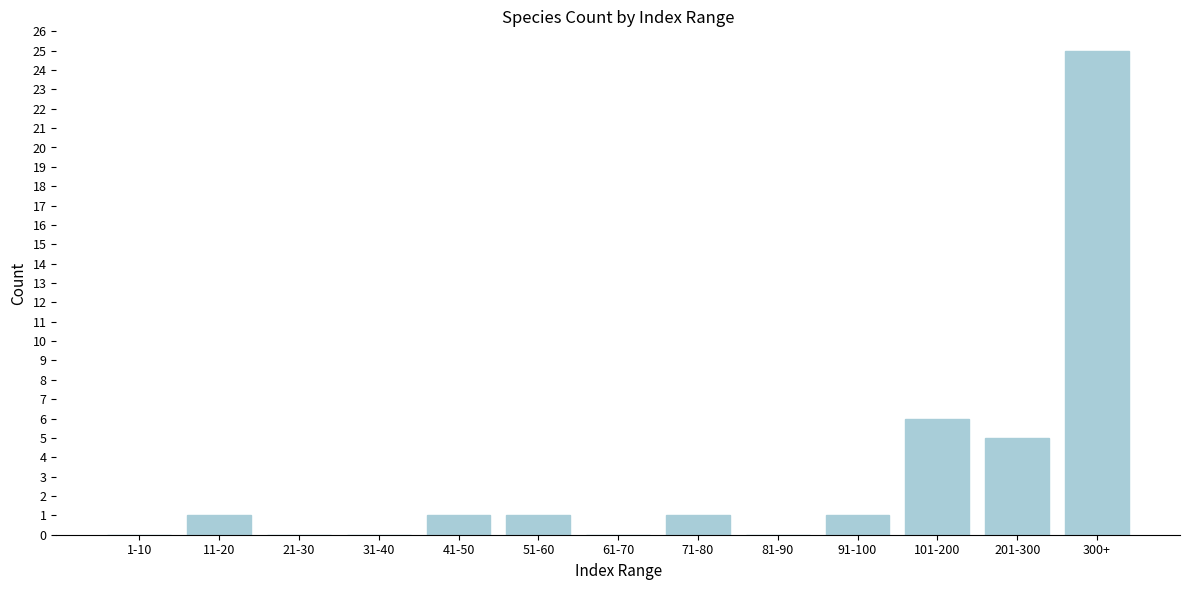

Reading left to right, what are all the values shown in this chart?

1-10=0	11-20=1	21-30=0	31-40=0	41-50=1	51-60=1	61-70=0	71-80=1	81-90=0	91-100=1	101-200=6	201-300=5	300+=25